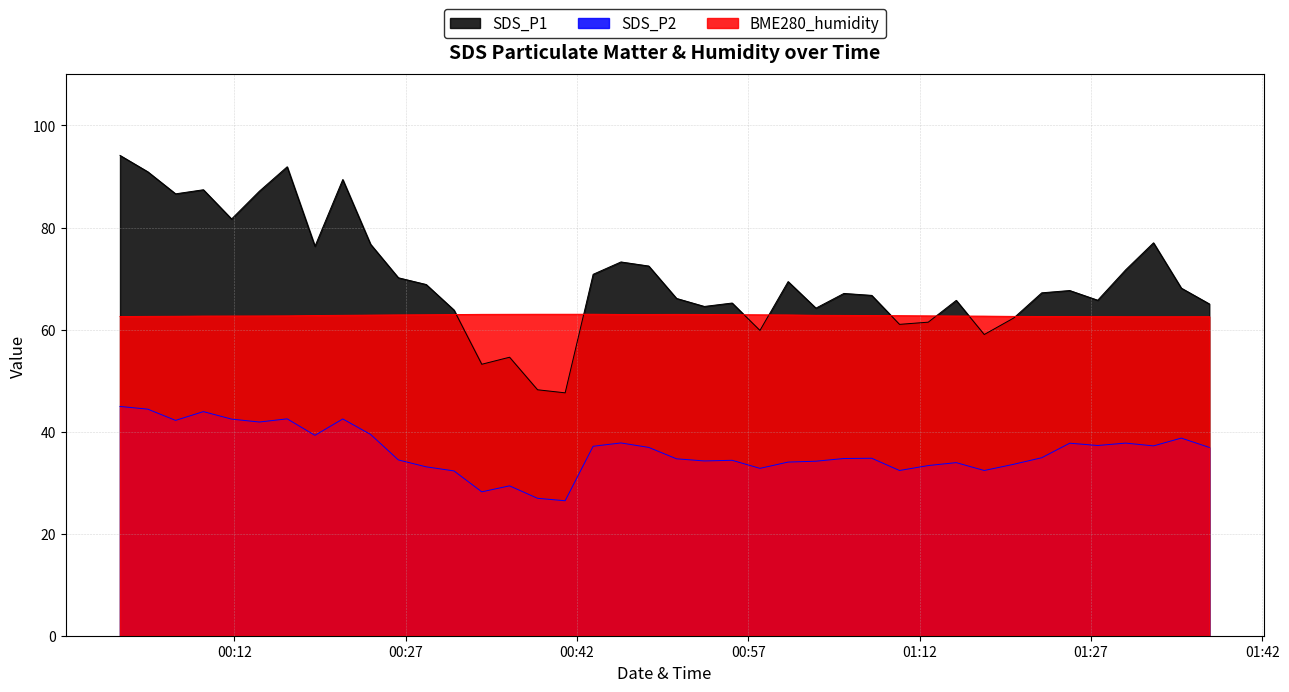

What is the difference between the maximum and minimum values in the SDS_P1 series?

46.5